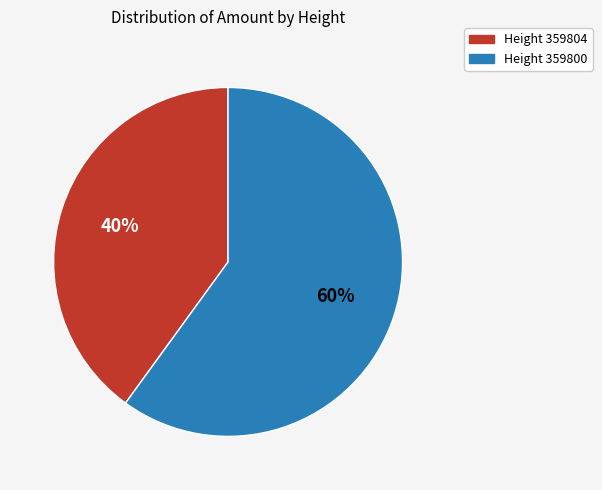

Do Height 359804 and Height 359800 together represent more than half of the pie?

Yes